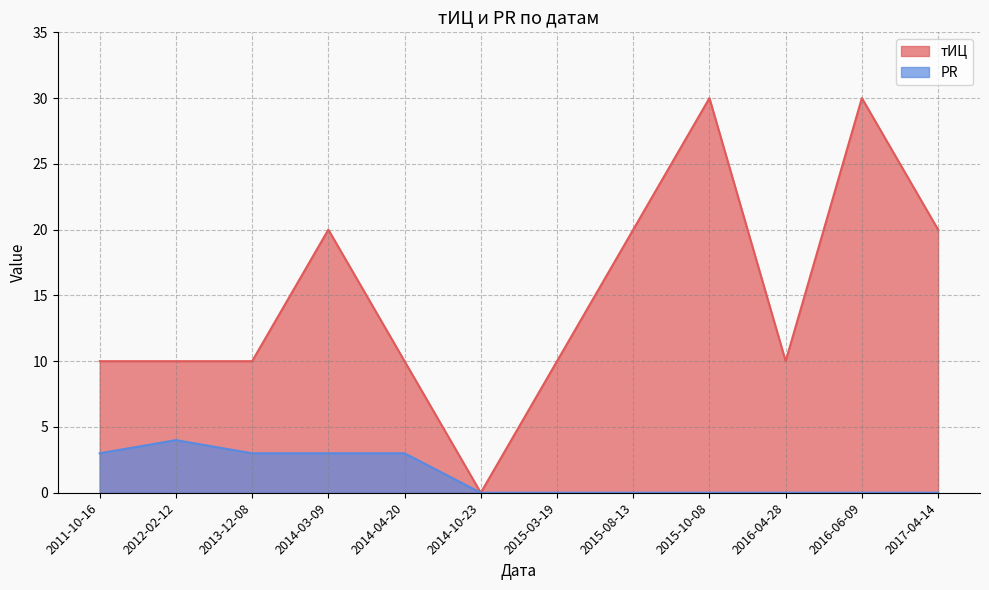

True or false: PR and тИЦ cross at least once.

False